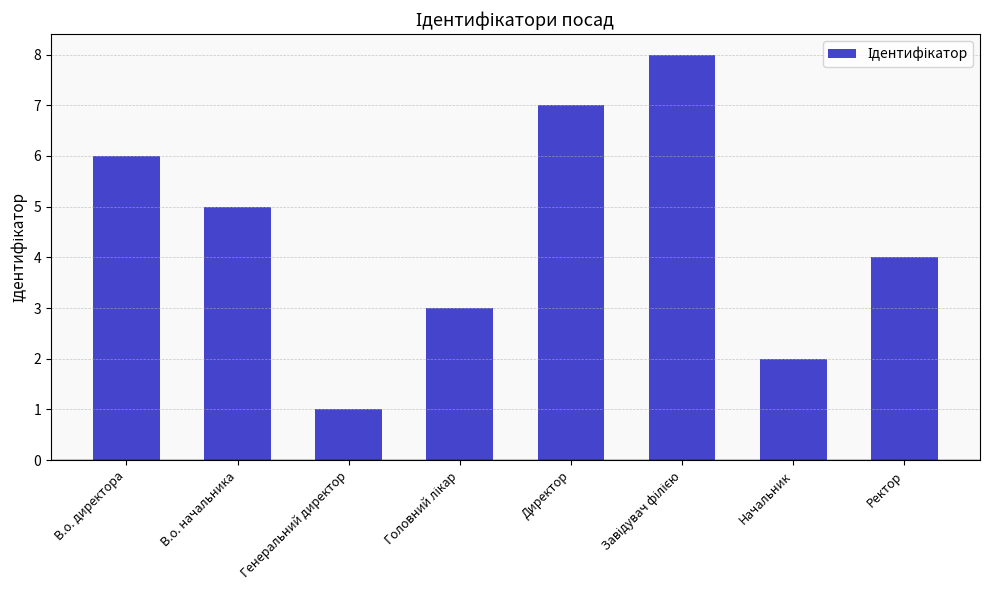

What value does the data have at В.о. директора?

6